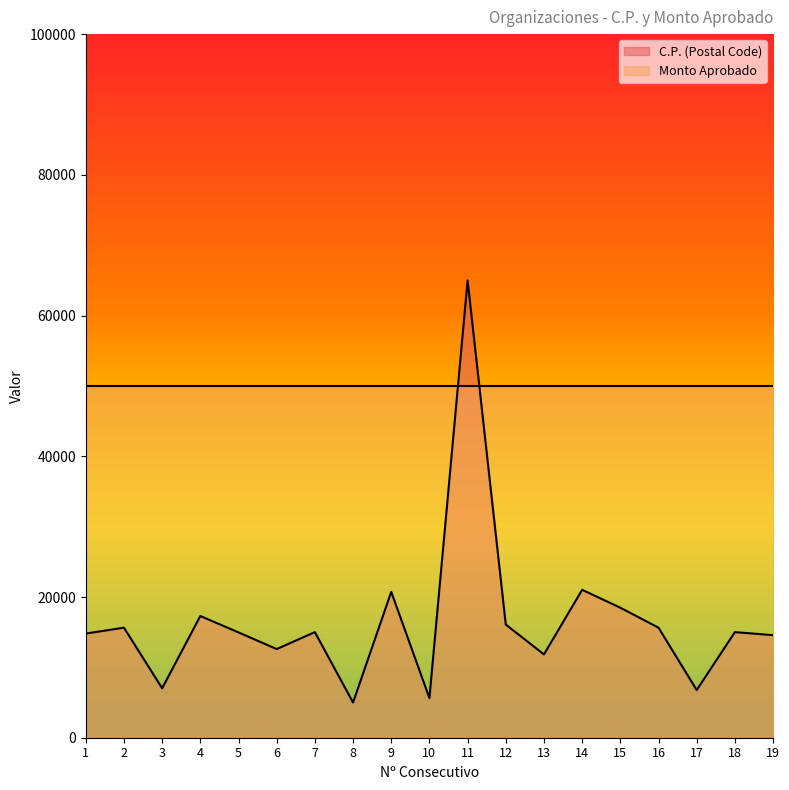

True or false: there are more than 1 points higher than both neighbors.

True